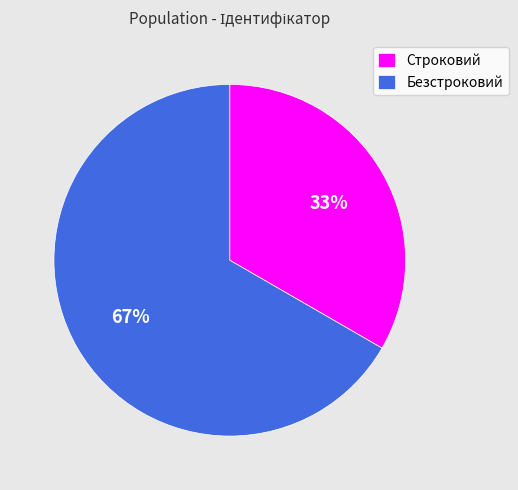

To the nearest percent, what percentage of the pie is Строковий?

33%